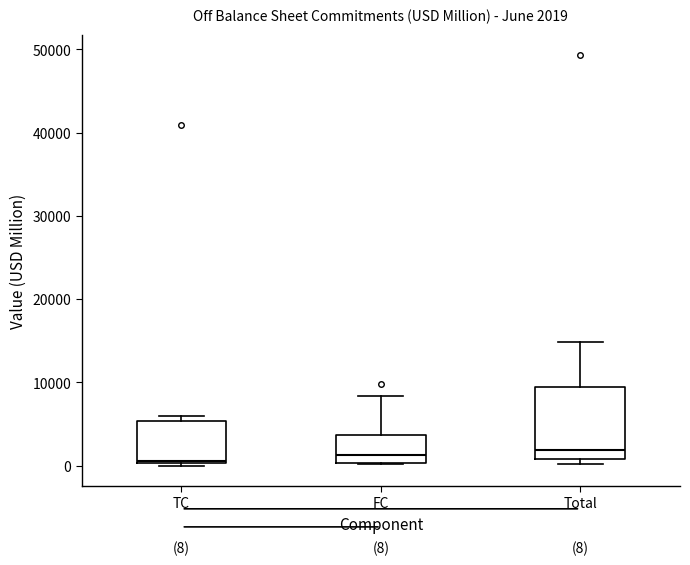

Which box is the tallest, from its lower edge to its upper edge?

Total